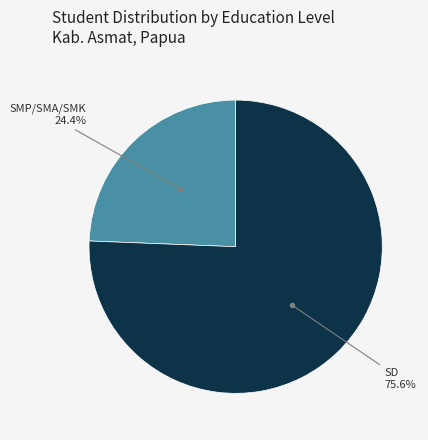

Is there a majority slice in this chart?

Yes